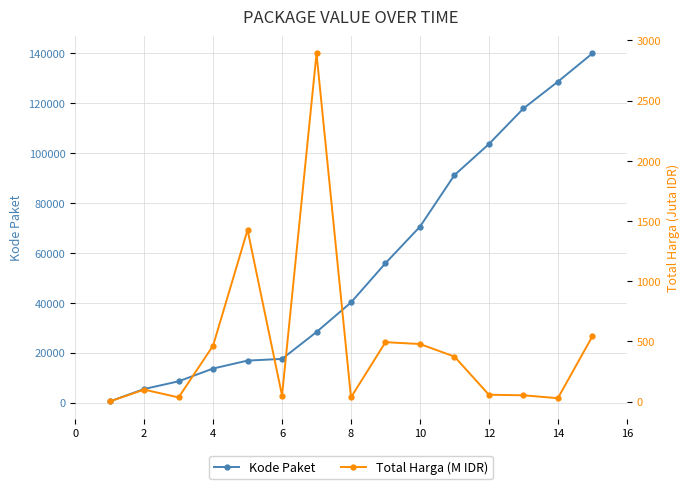

Which series has the largest total across all categories?

Kode Paket